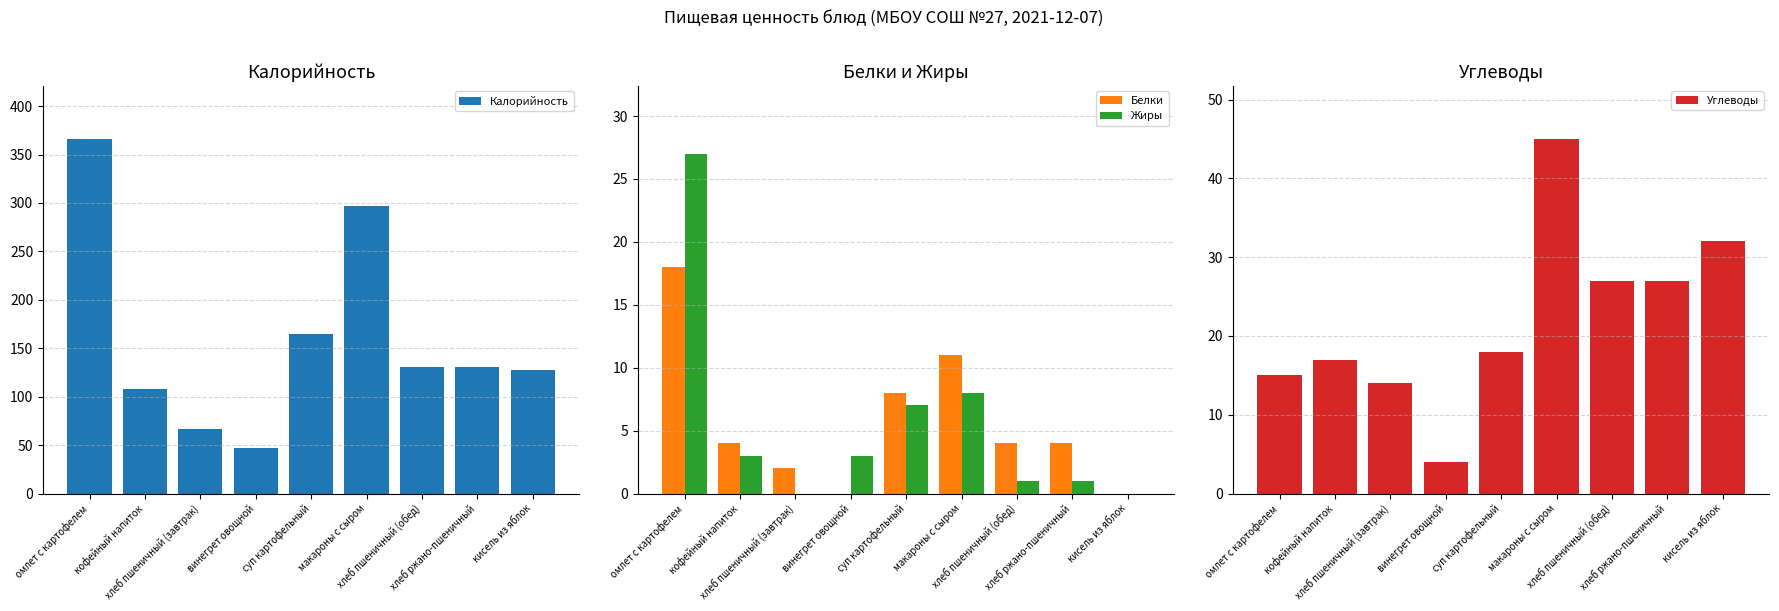

What position from the left is хлеб пшеничный (завтрак)?

3